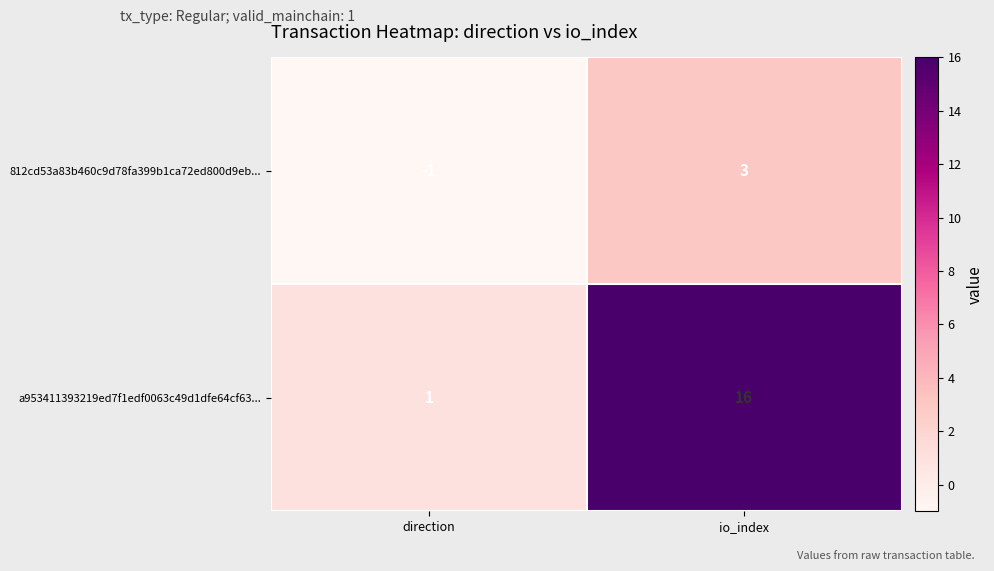

Is it true that a953411393219ed7f1edf0063c49d1dfe64cf63... equals 1 at direction?

True